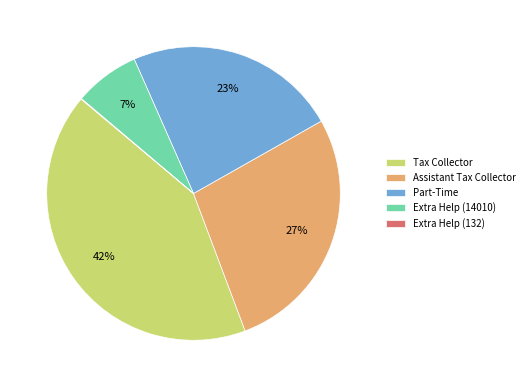

What is the largest slice in the pie chart?

Tax Collector